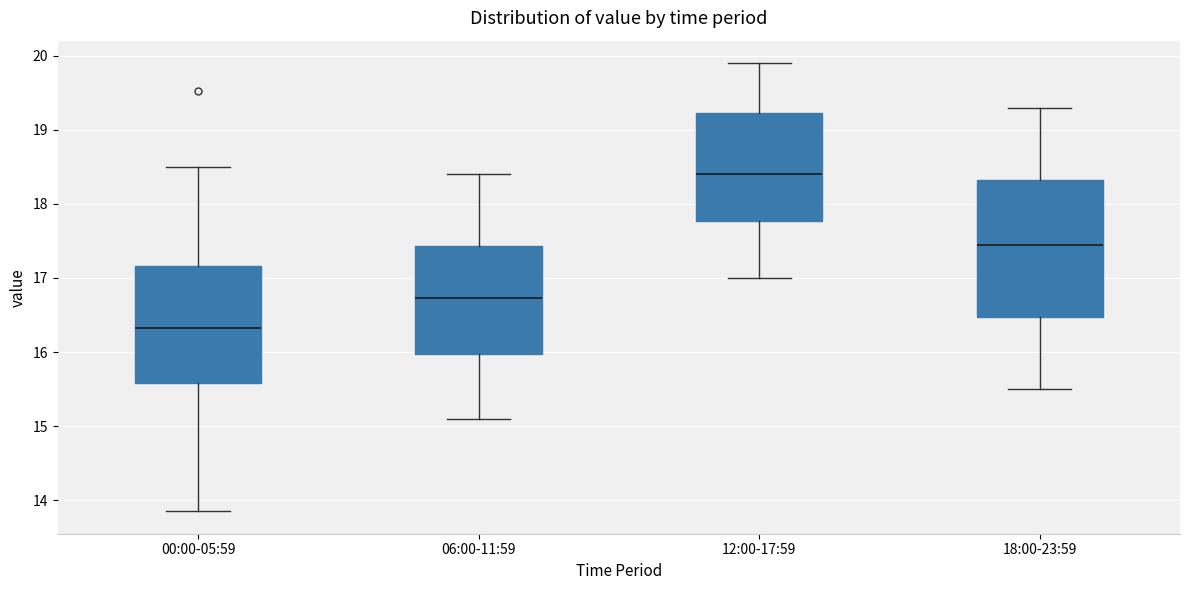

Reading left to right, transcribe this box plot: for each box, give where its median line is, the range the box spans, and where its two whiskers end, as read against the y-axis. The values are not printed on the chart, so give them approximately, as read against the axis.

00:00-05:59: median 16.3, box 15.6 to 17.2, whiskers 13.9 to 18.5
06:00-11:59: median 16.7, box 16.0 to 17.4, whiskers 15.1 to 18.4
12:00-17:59: median 18.4, box 17.8 to 19.2, whiskers 17.0 to 19.9
18:00-23:59: median 17.5, box 16.5 to 18.3, whiskers 15.5 to 19.3